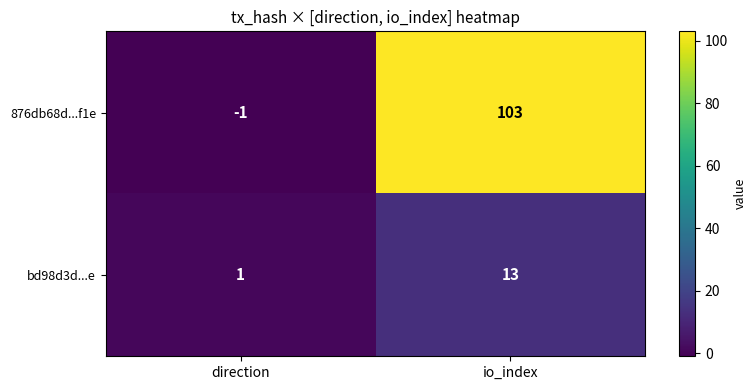

Is it true that bd98d3d...e equals 1 at direction?

True